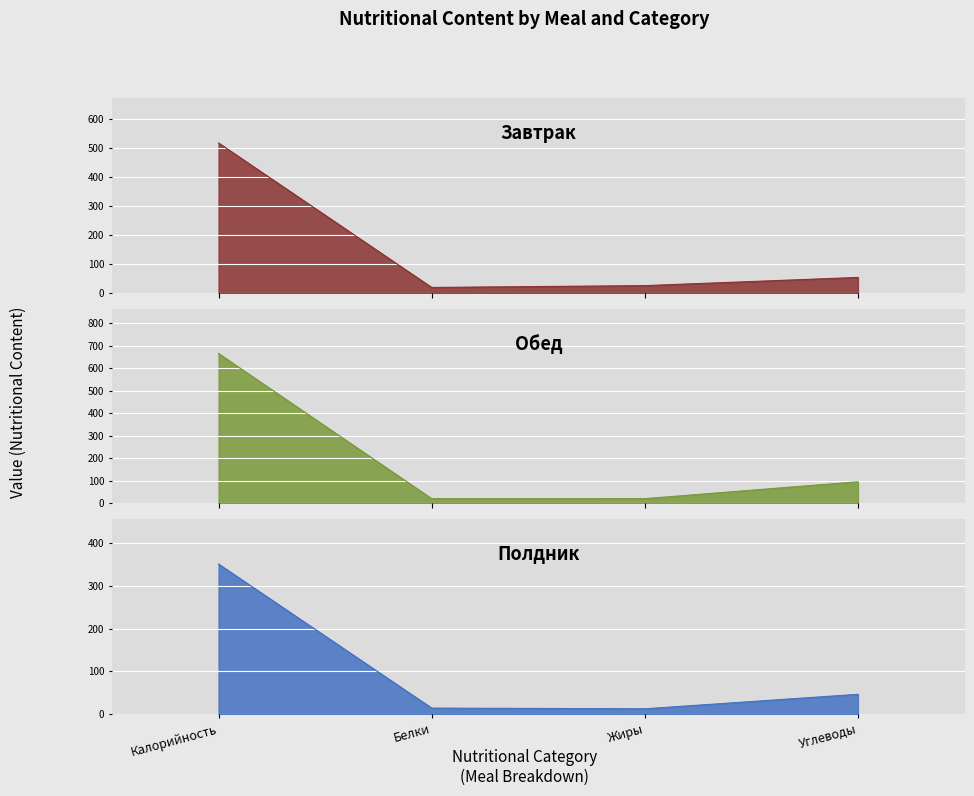

What is the difference between the Полдник values at Углеводы and Белки?

32.3